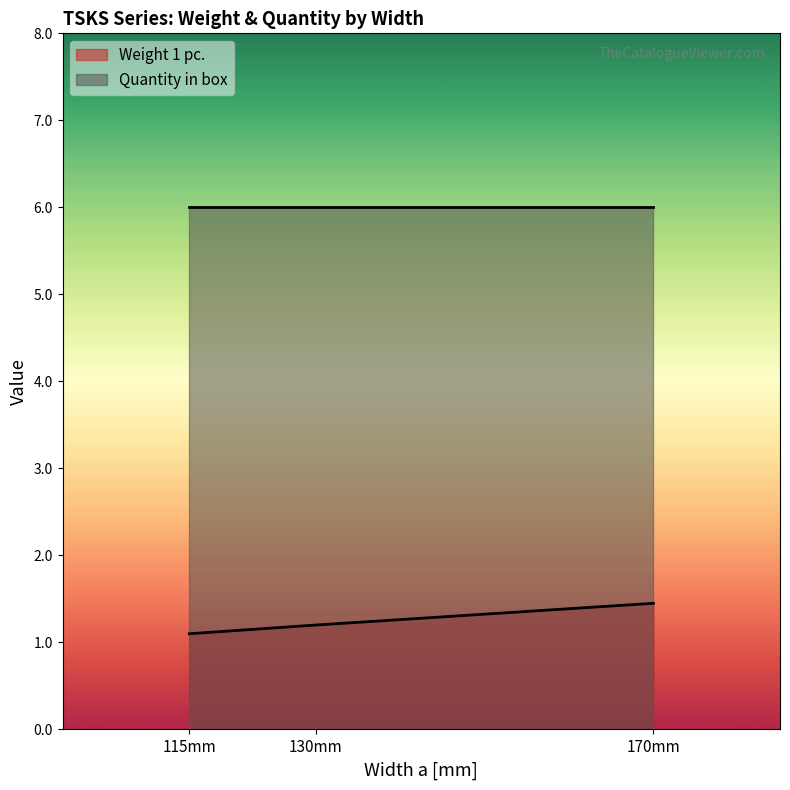

True or false: Quantity in box has a value of 6.0 at 115mm.

True